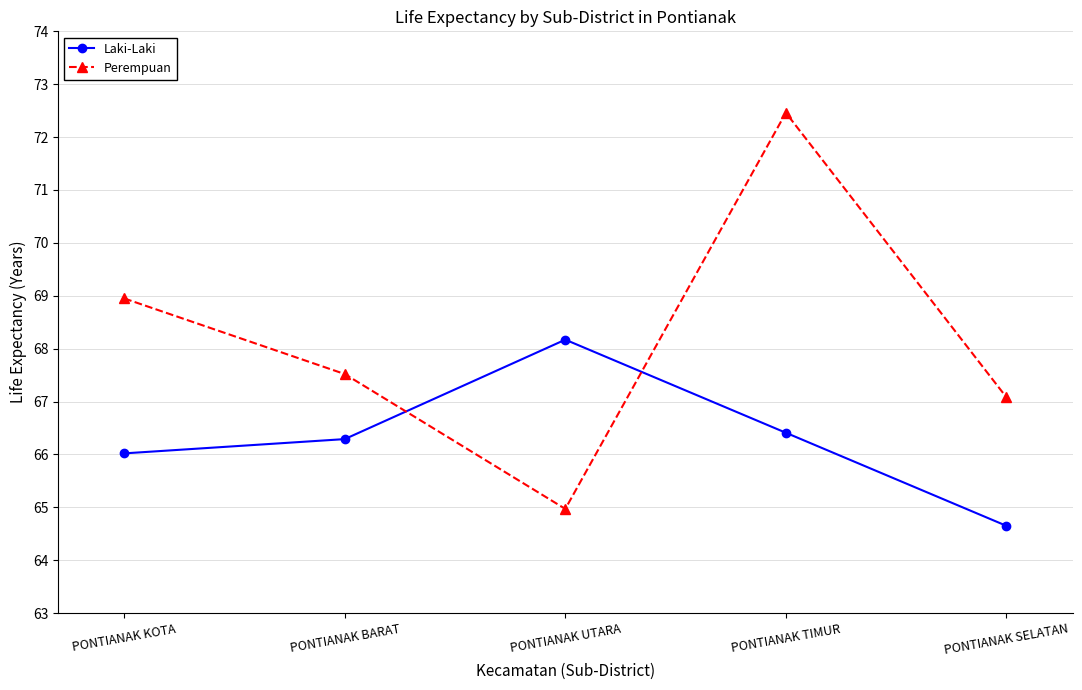

The value of Laki-Laki at PONTIANAK KOTA is 39.6. True or false?

False